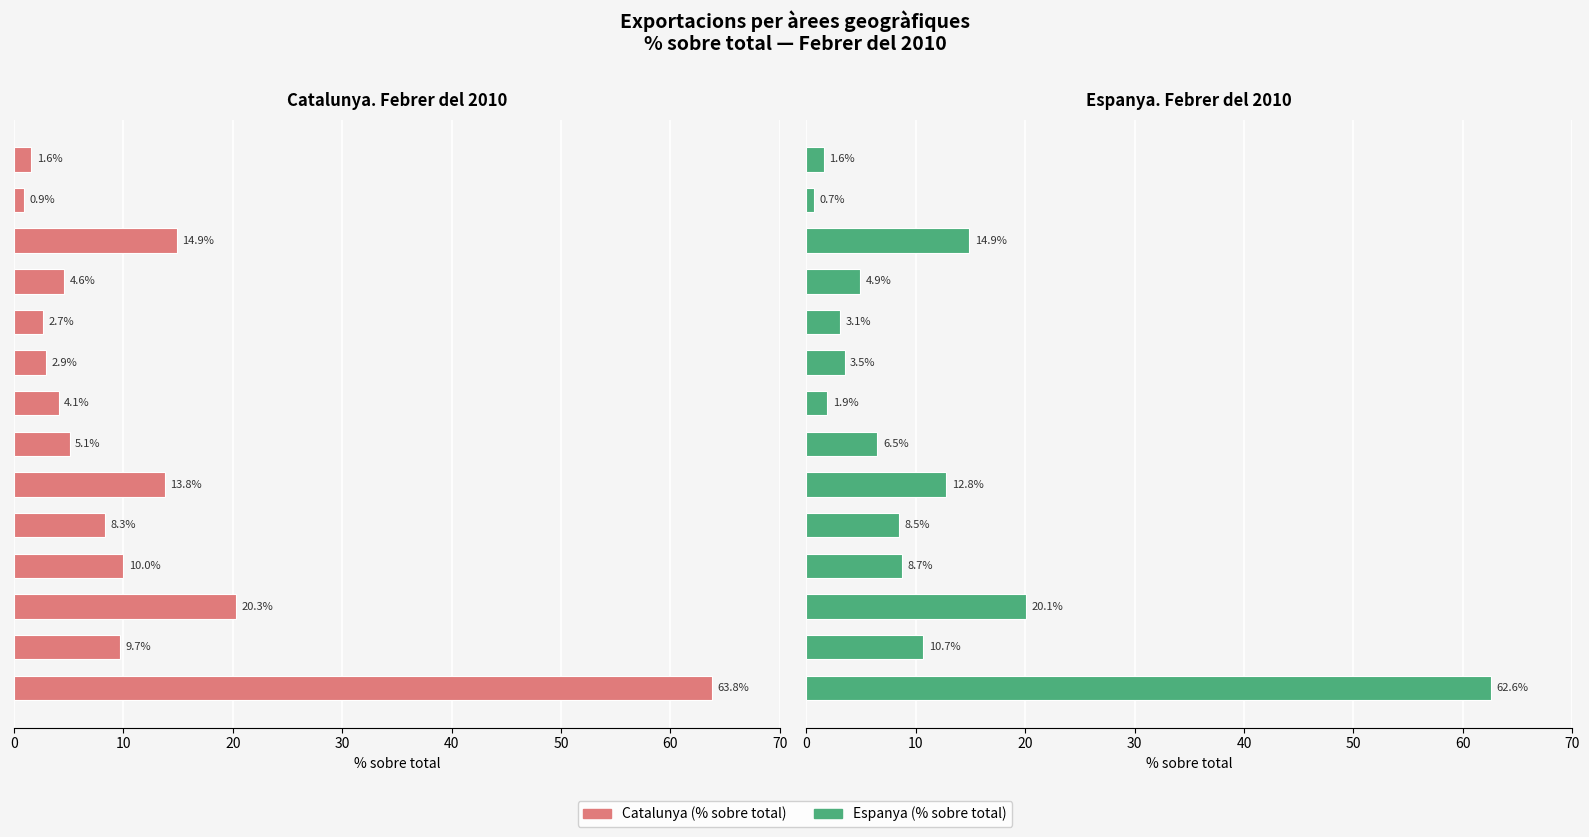

At which label does Espanya. Febrer del 2010 reach its minimum?

12